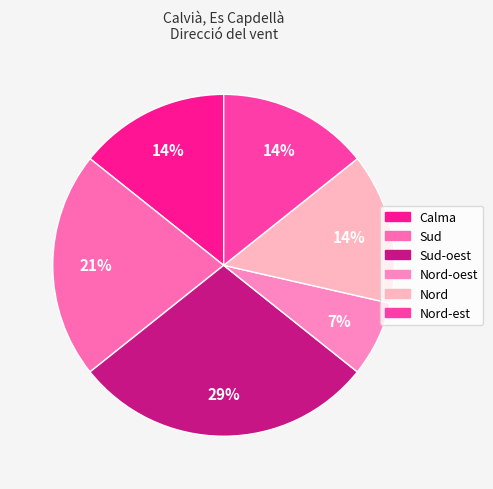

How many slices are in this pie chart?

6